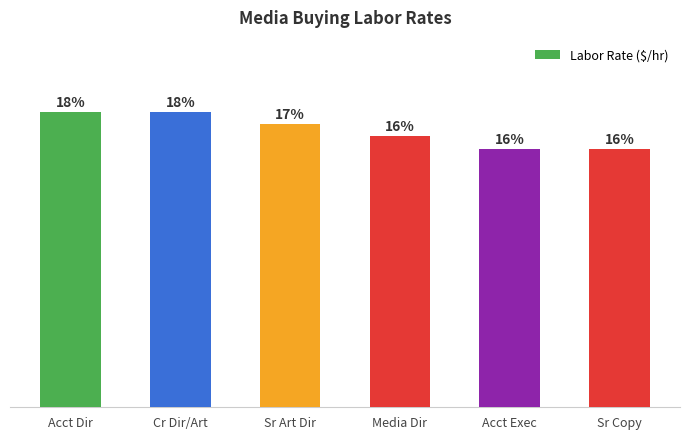

Between Cr Dir/Art and Media Dir, which is larger?

Cr Dir/Art